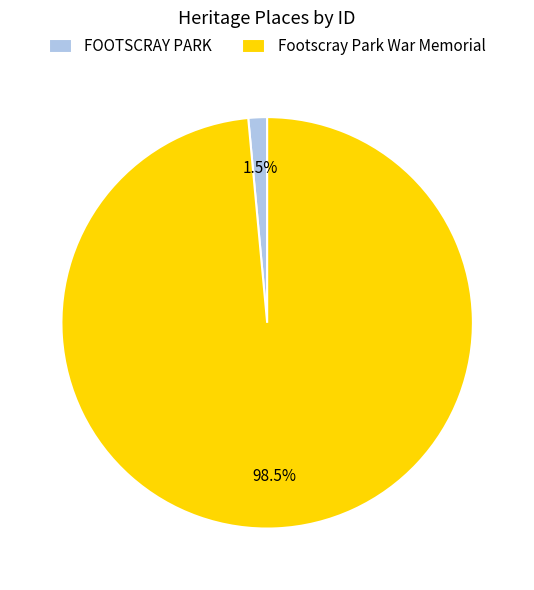

Rank the categories by value from highest to lowest.

Footscray Park War Memorial, FOOTSCRAY PARK